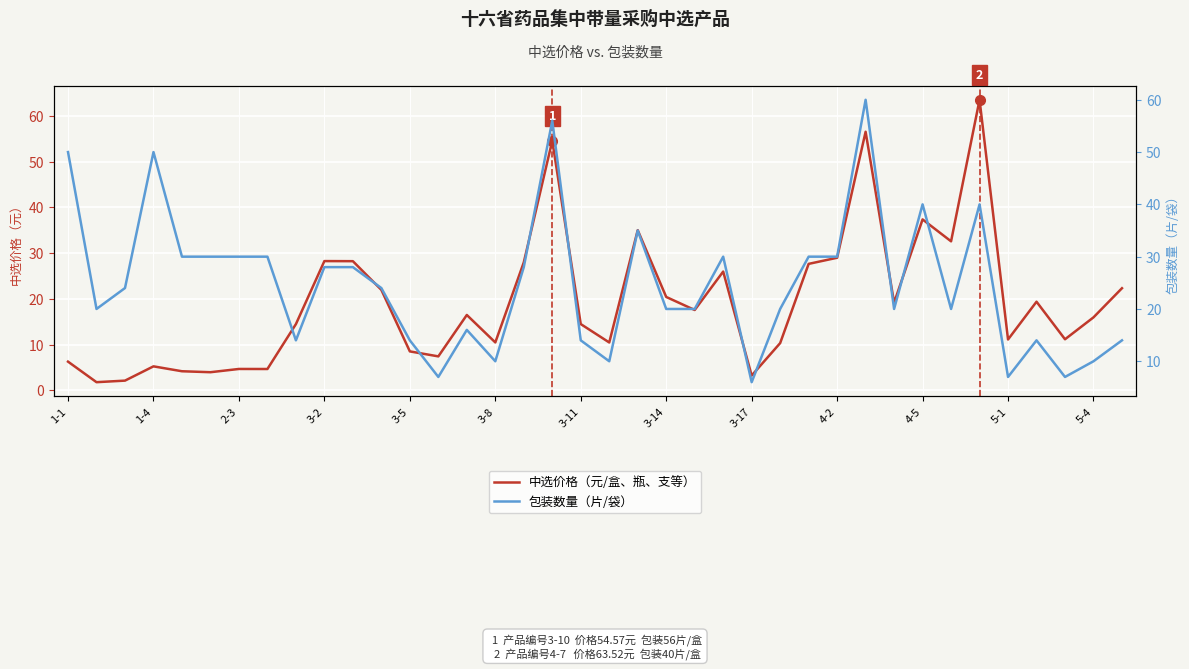

Between 35 and 19, which is larger?

35